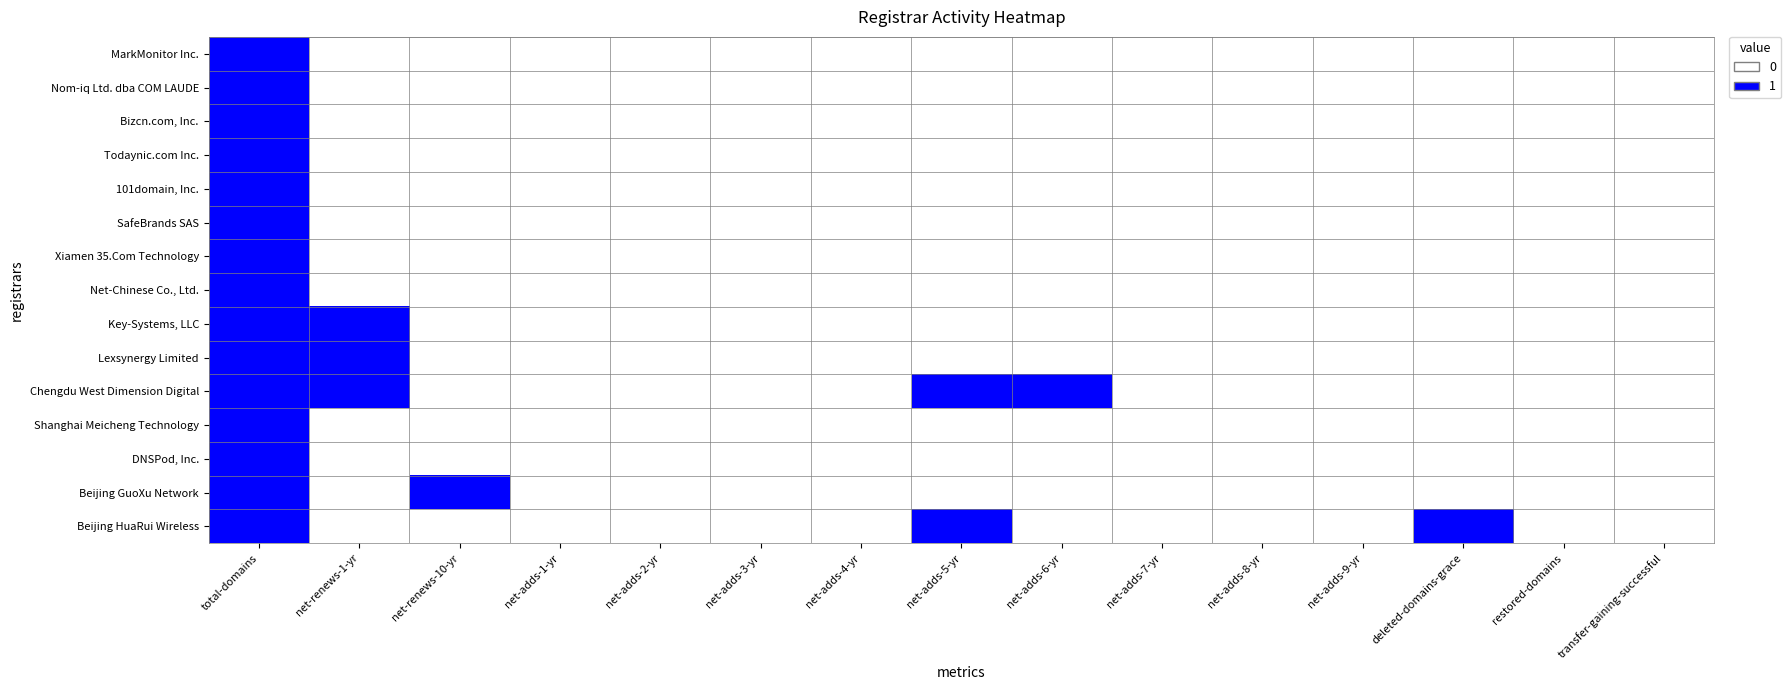

What is the greatest value displayed?

1